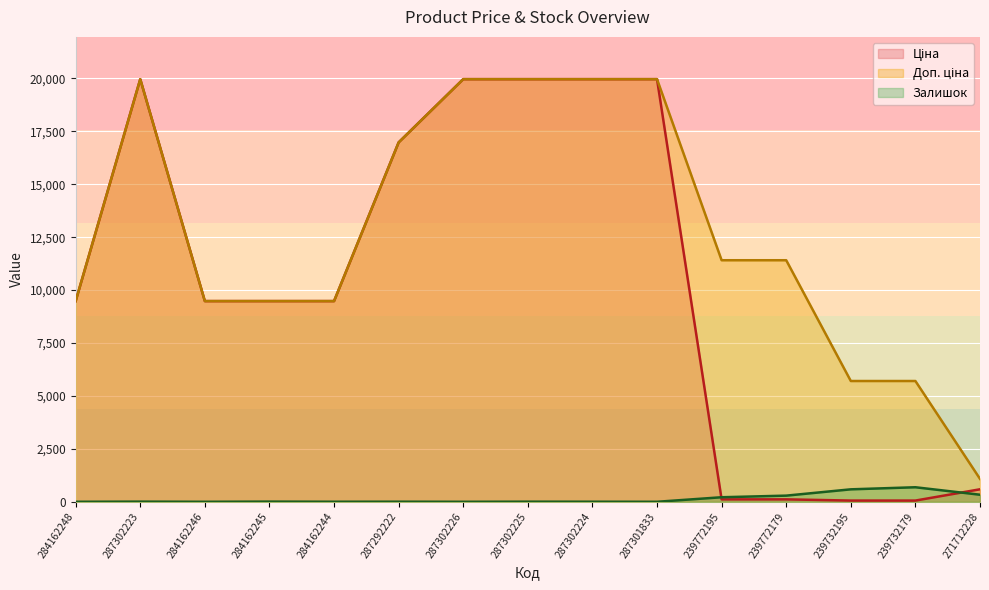

The Ціна series shows 5765.4 at 287292222. True or false?

False